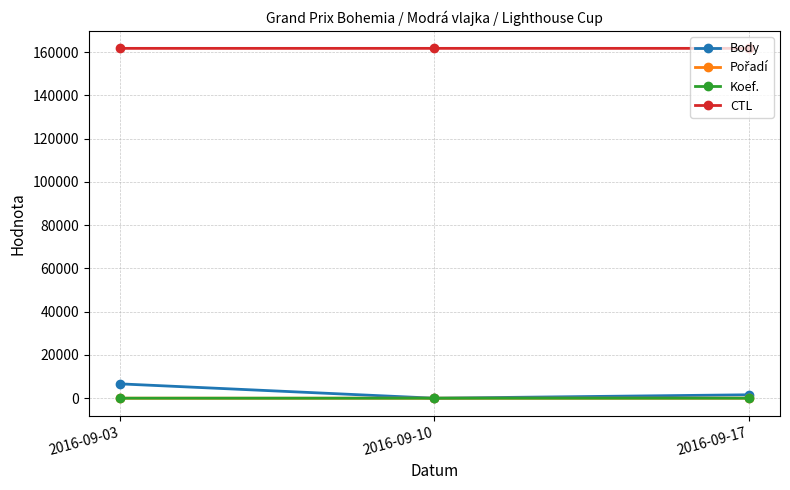

The value of Body at 2016-09-10 is 0. True or false?

True